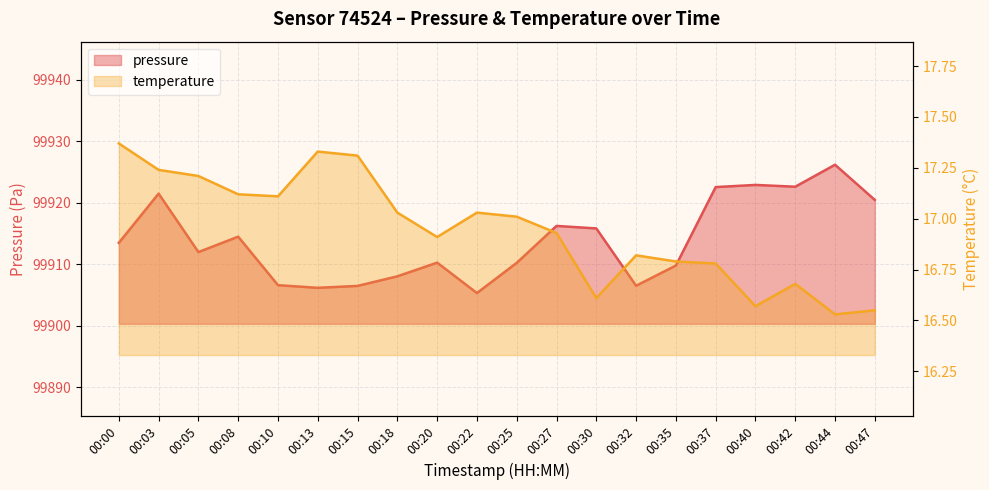

Reading right to left, list all the values displayed in this chart.

pressure: 99920.4	99926.2	99922.6	99922.9	99922.5	99909.8	99906.5	99915.8	99916.2	99910.2	99905.3	99910.2	99908.0	99906.5	99906.2	99906.6	99914.5	99912.0	99921.5	99913.5
temperature: 16.6	16.5	16.7	16.6	16.8	16.8	16.8	16.6	16.9	17.0	17.0	16.9	17.0	17.3	17.3	17.1	17.1	17.2	17.2	17.4